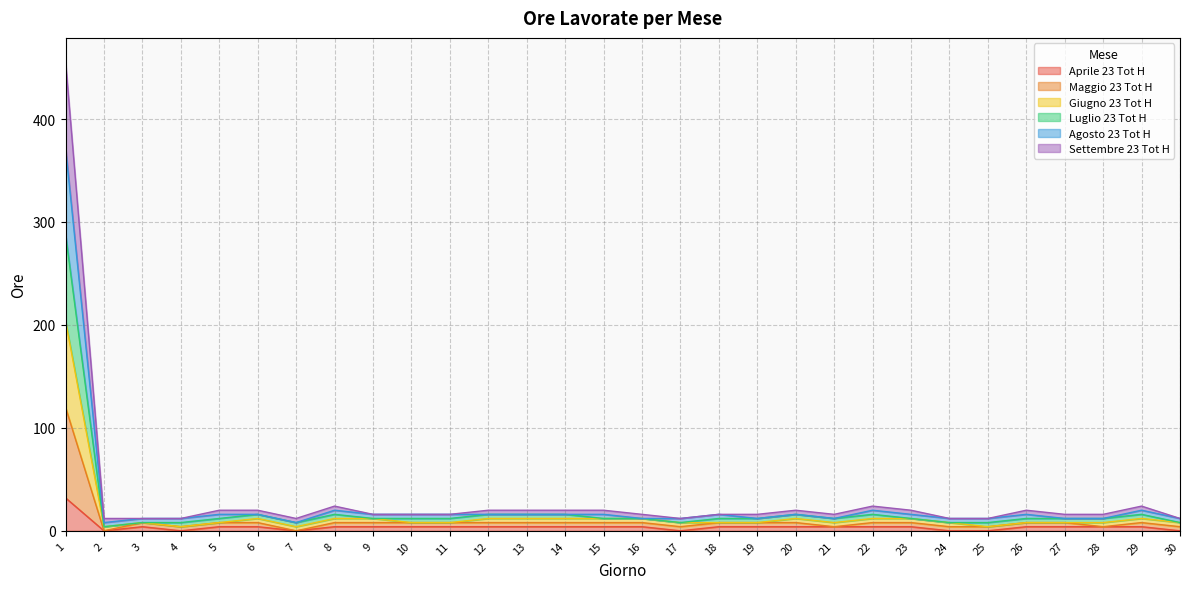

Which series has the largest range (max minus min)?

Agosto 23 Tot H